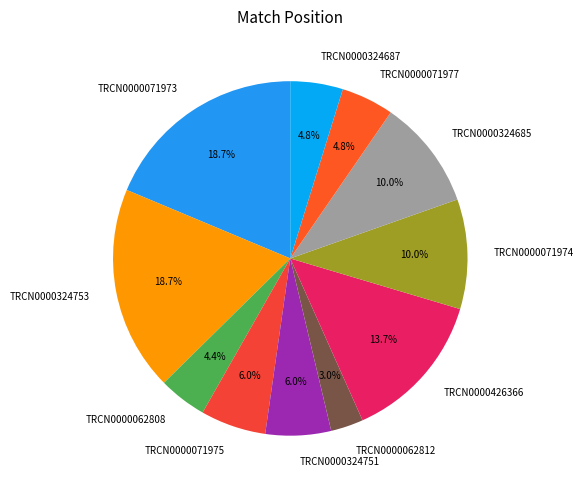

Which slice is the smallest?

TRCN0000062812